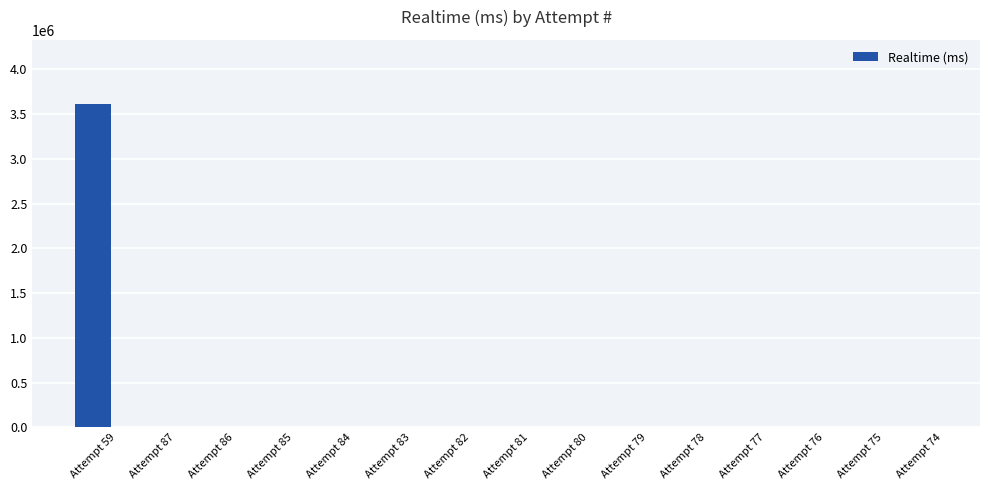

True or false: the data shows 1755821 at Attempt 78.

False